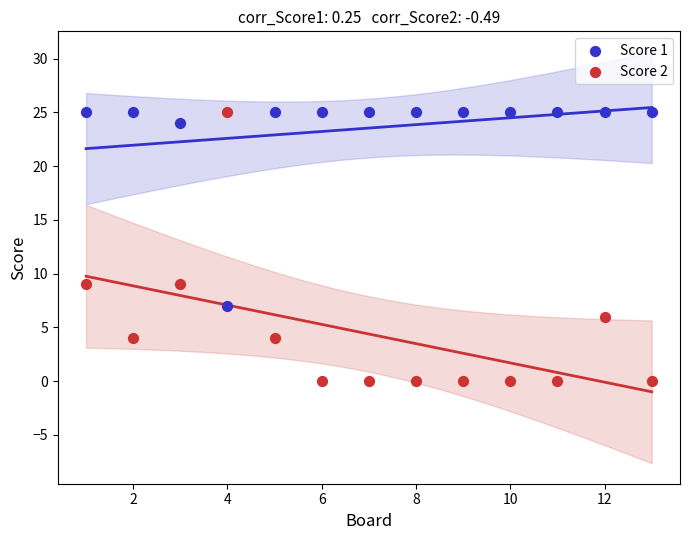

Across all data points, what is the range of Y values (max minus min)?

25